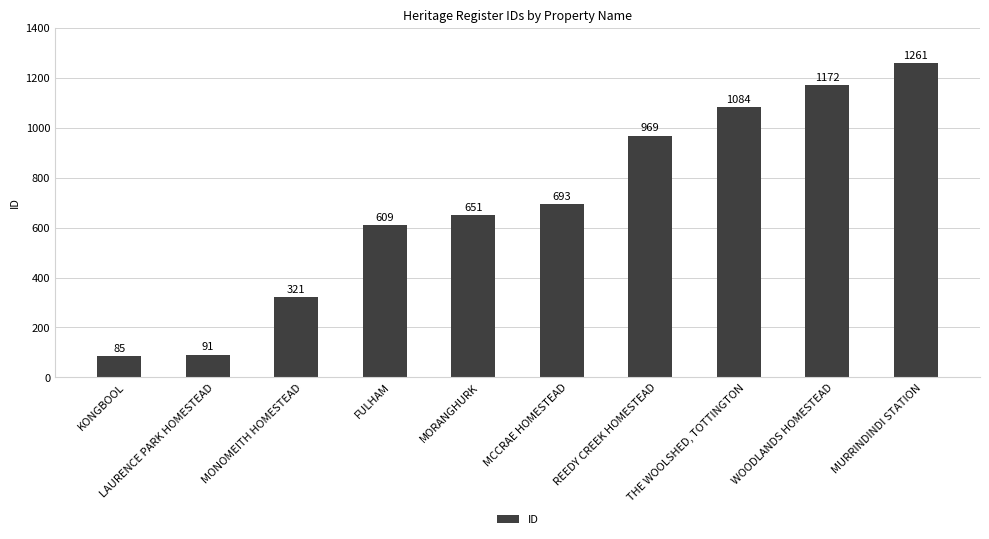

What is the difference between the maximum and second lowest values?

1170